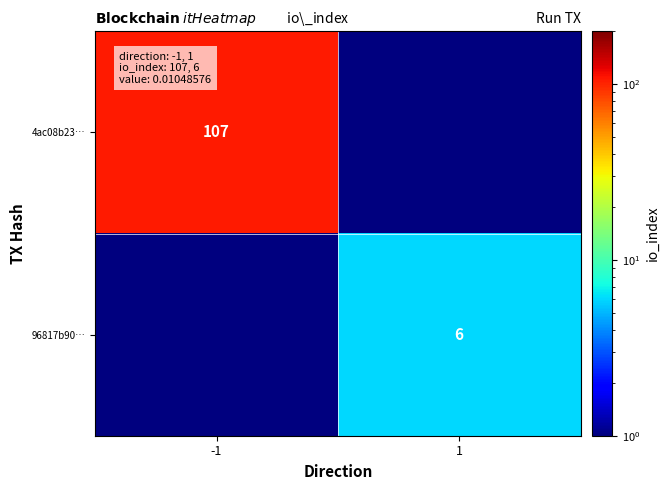

Which has a higher value, -1 or 1?

-1